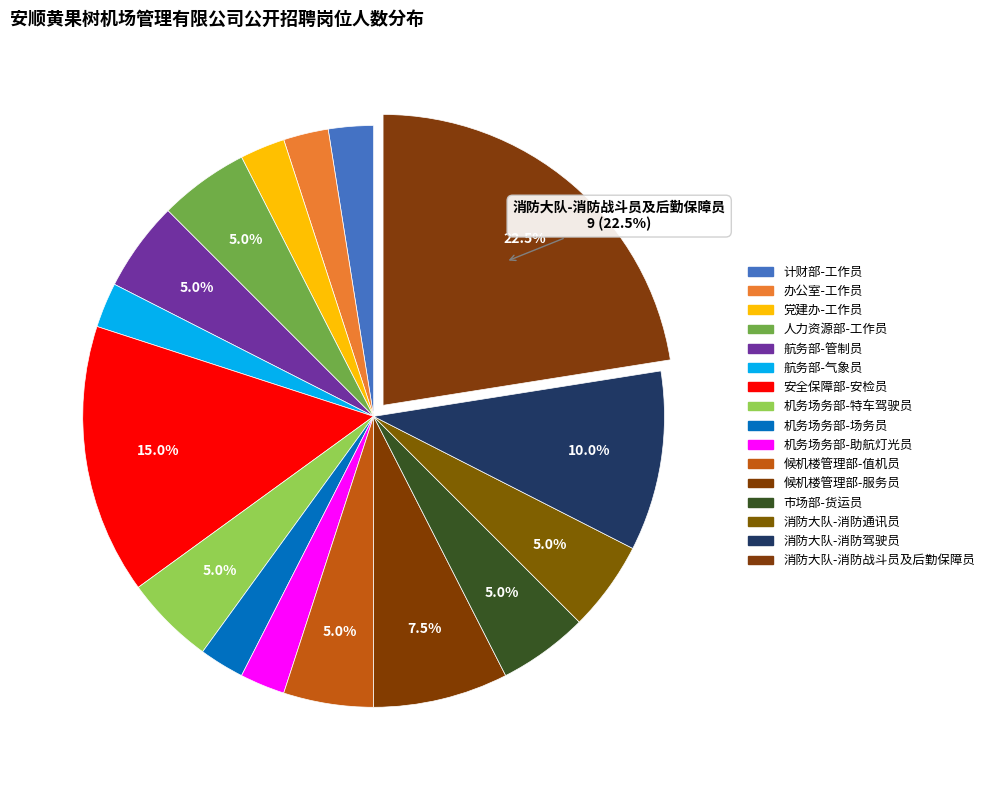

Which slice is the smallest?

计财部-工作员